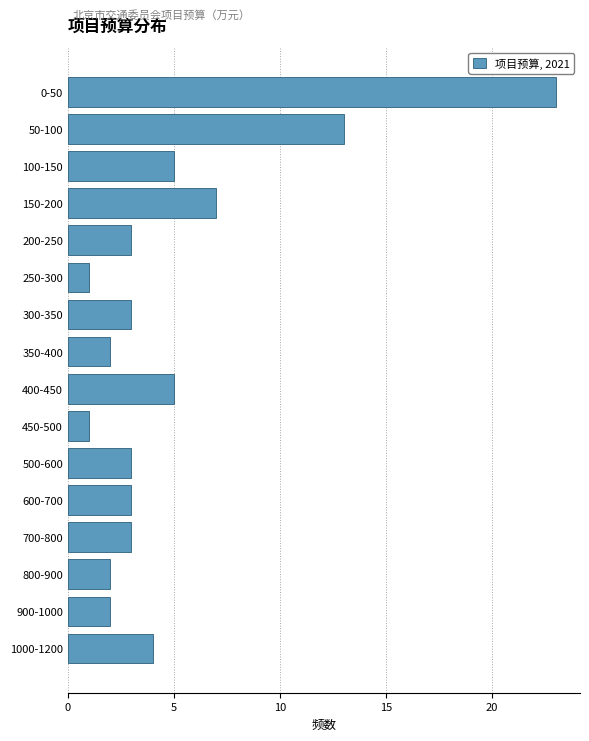

Reading top to bottom, list all the values displayed in this chart.

0-50=23	50-100=13	100-150=5	150-200=7	200-250=3	250-300=1	300-350=3	350-400=2	400-450=5	450-500=1	500-600=3	600-700=3	700-800=3	800-900=2	900-1000=2	1000-1200=4